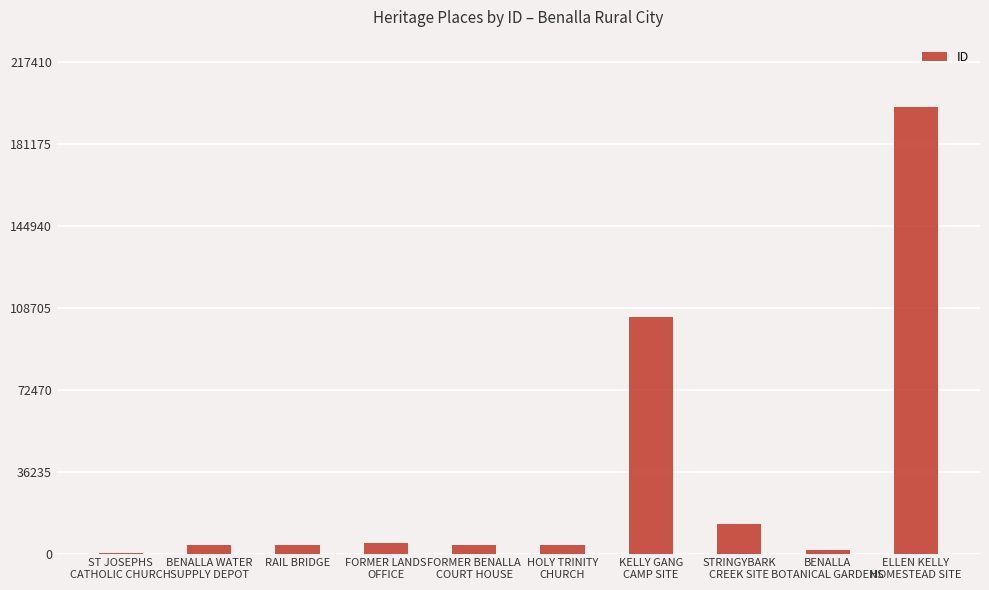

What is the maximum value shown in the chart?

197646